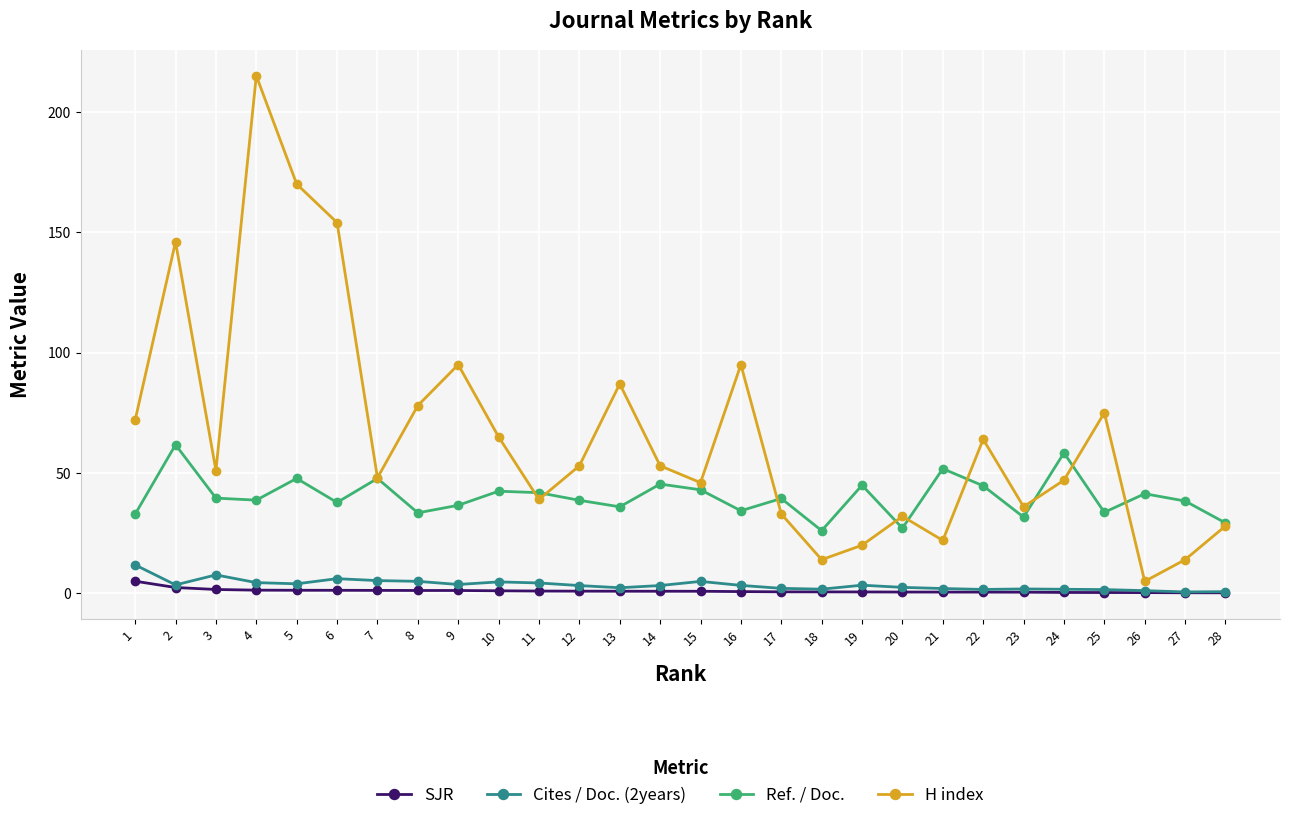

Which series has the largest range (max minus min)?

H index